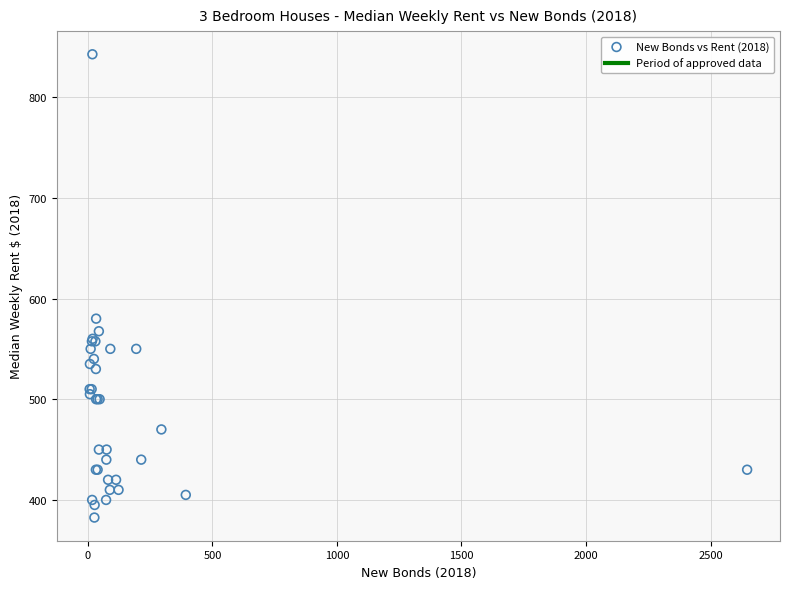

What Y value in the scatter plot is closest to 612?

580.0